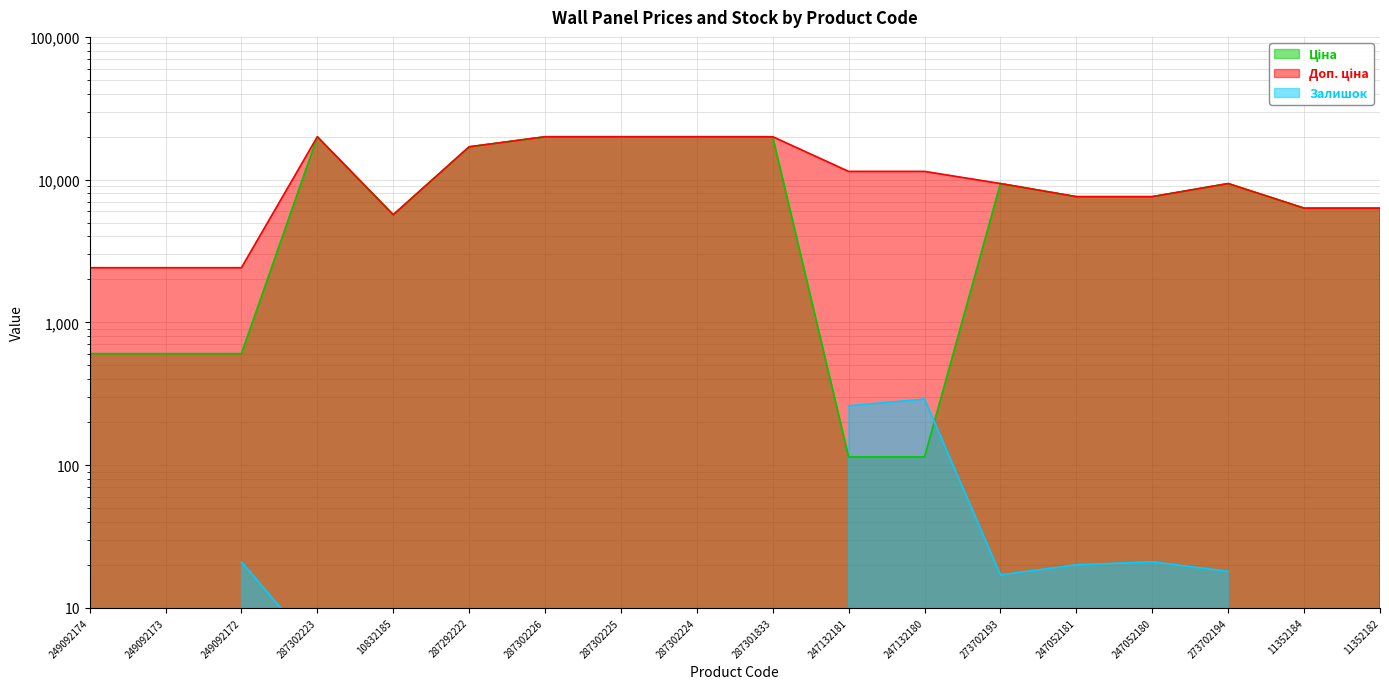

List the labels in order of Доп. ціна value, smallest first.

249092174, 249092173, 249092172, 10832185, 11352184, 11352182, 247052181, 247052180, 273702193, 273702194, 247132181, 247132180, 287292222, 287302223, 287302226, 287302225, 287302224, 287301833